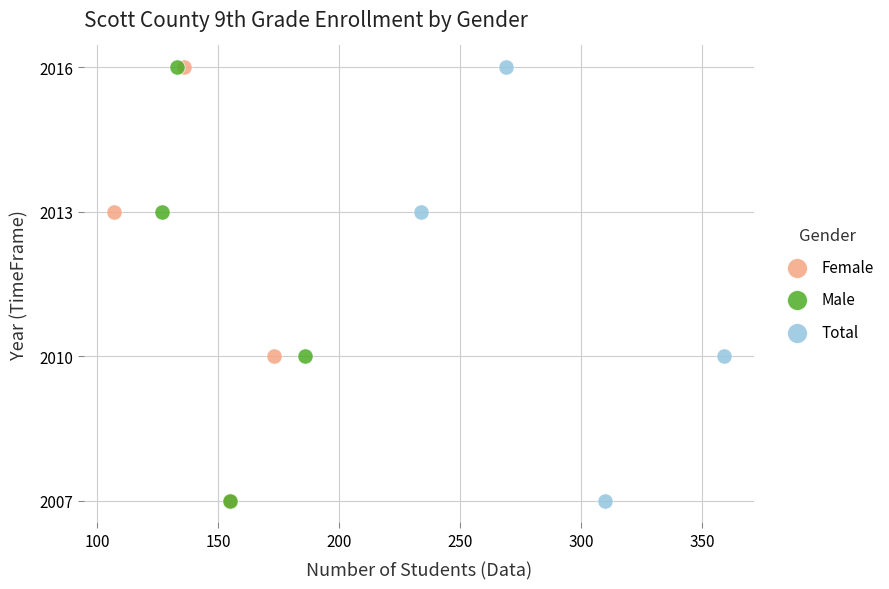

What are all the series names shown in the legend?

Female, Male, Total